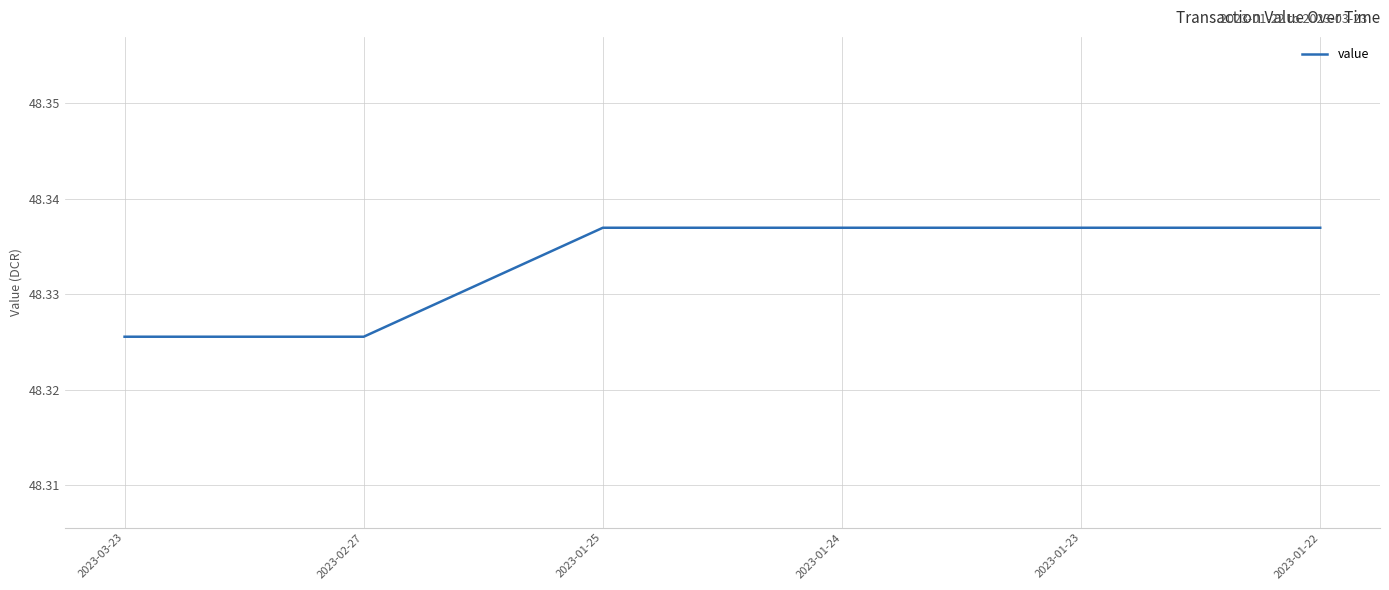

How many values are between 48 and 49?

6